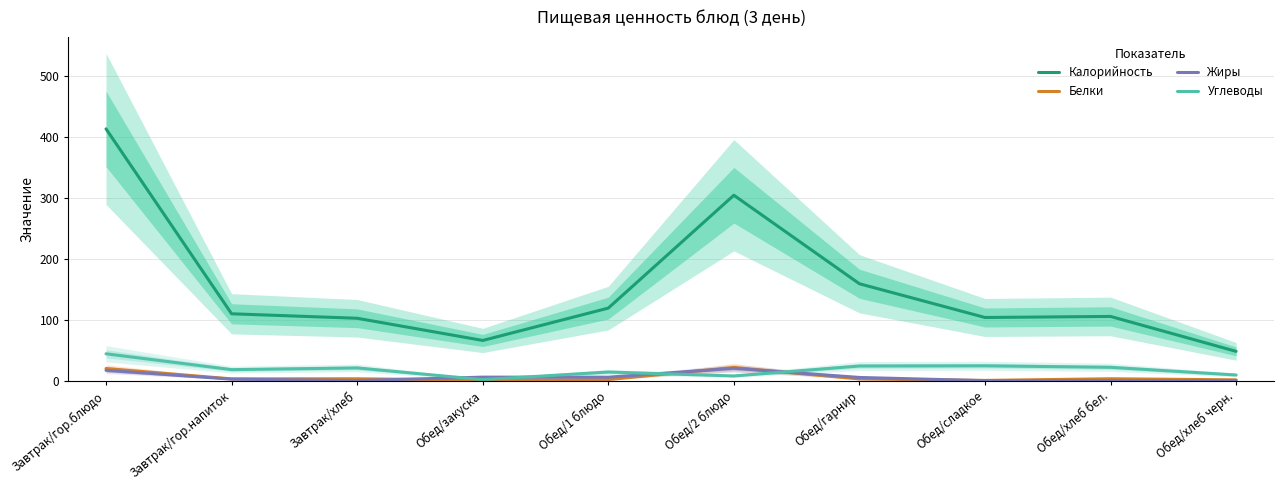

Which series has the largest total across all categories?

Калорийность